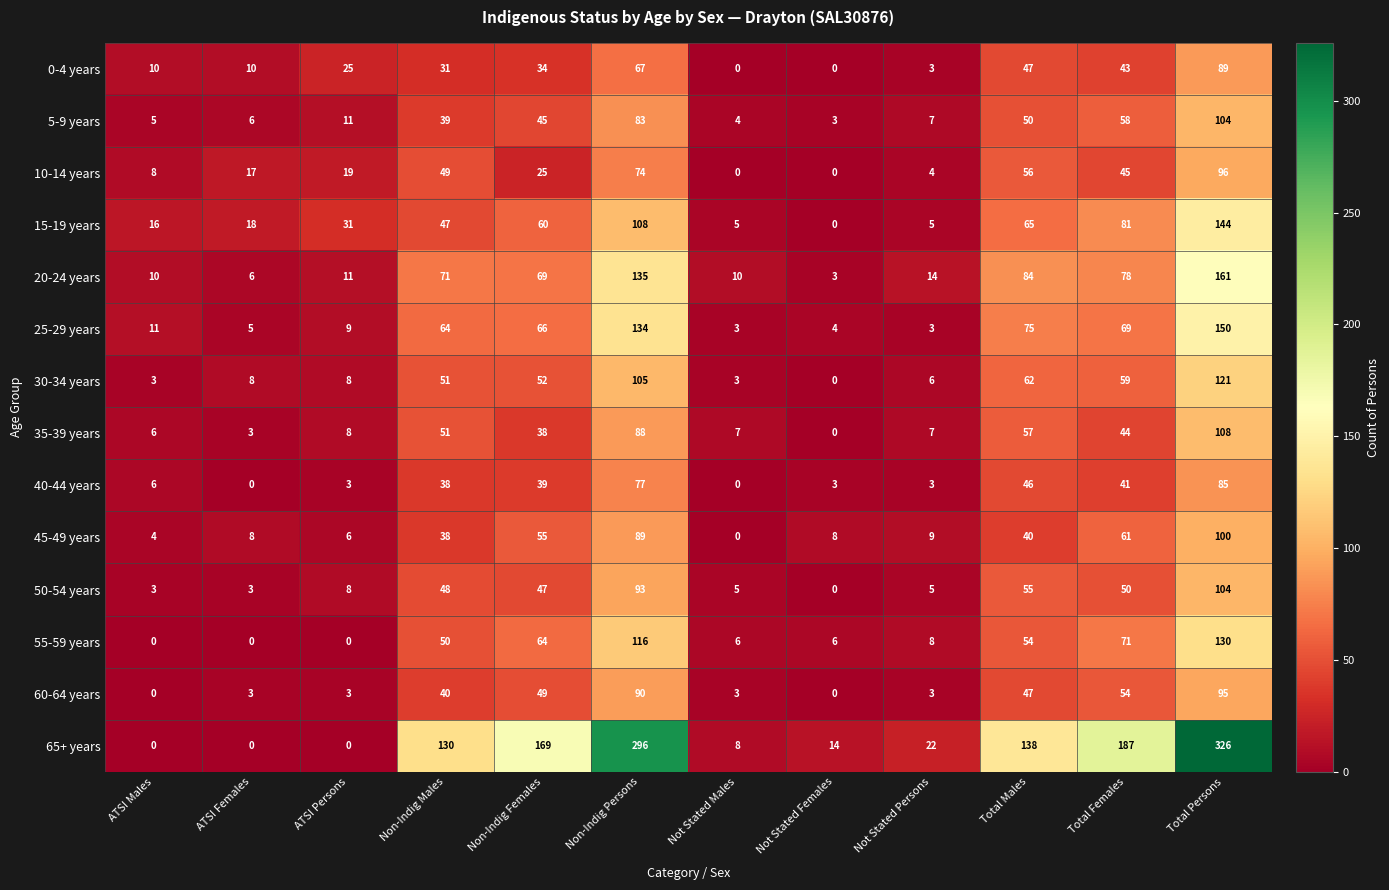

What is the average value of the 15-19 years series?

48